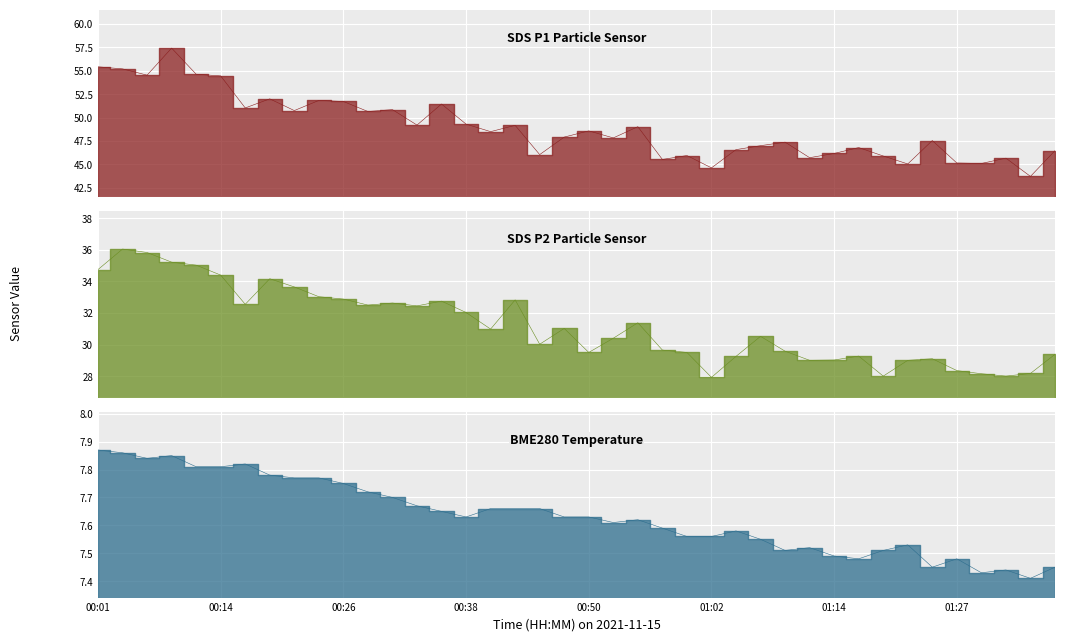

What is the total value across all series at 00:33?

89.3